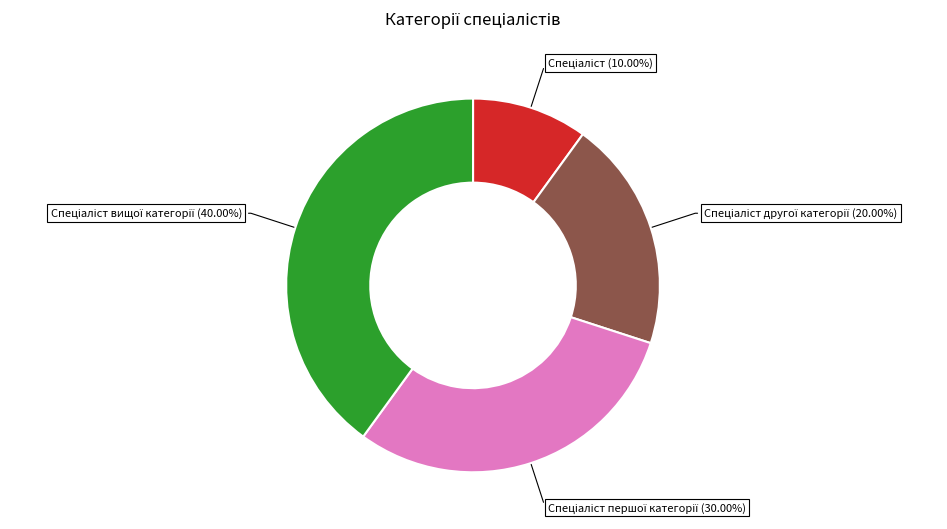

Is there any slice that represents more than half of the pie?

No